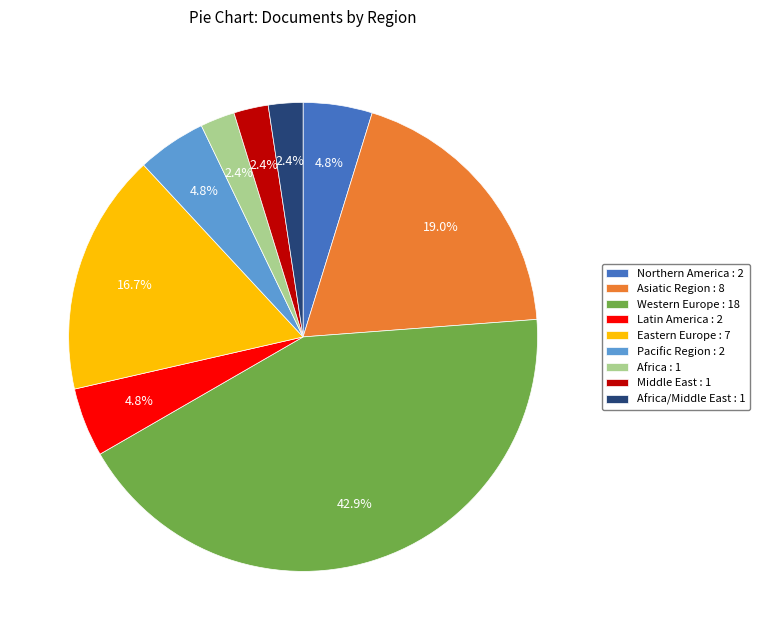

Which slice is the largest?

Western Europe : 18